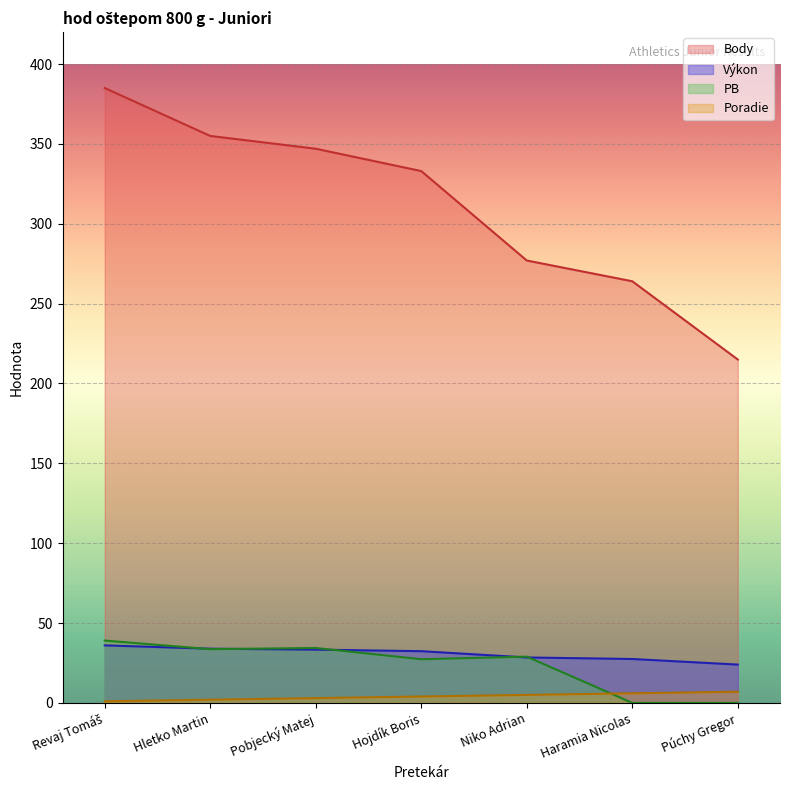

At Hletko Martin, list the series in order from largest to smallest.

Body, Výkon, PB, Poradie